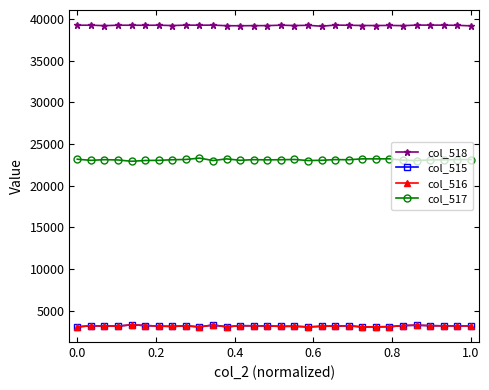

At how many categories does at least one series exceed 16156?

30